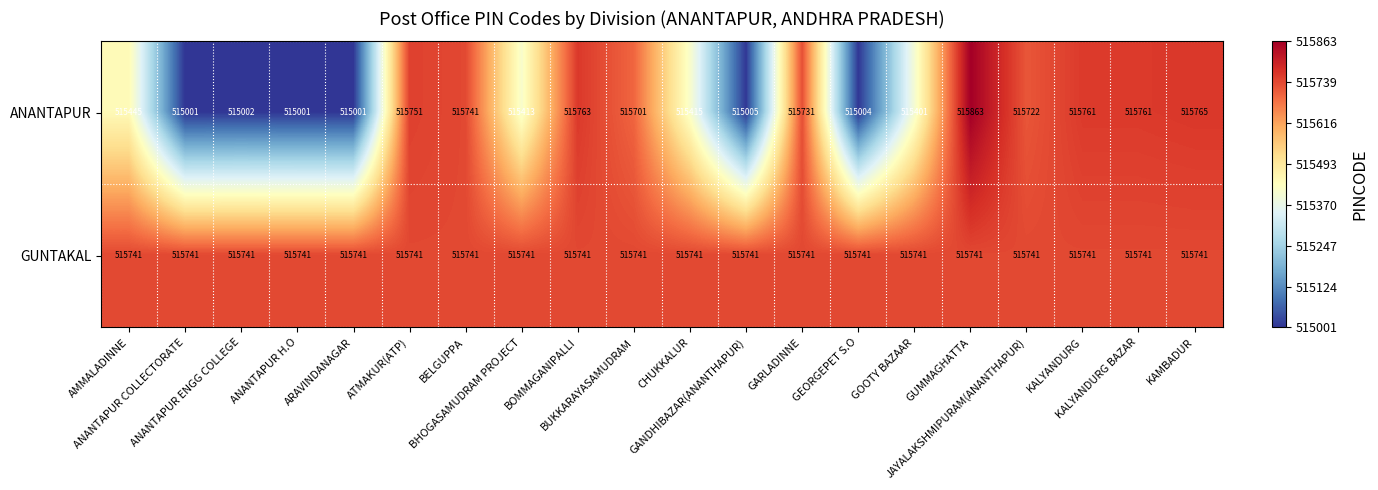

List the series in order of their peak value, lowest first.

GUNTAKAL, ANANTAPUR